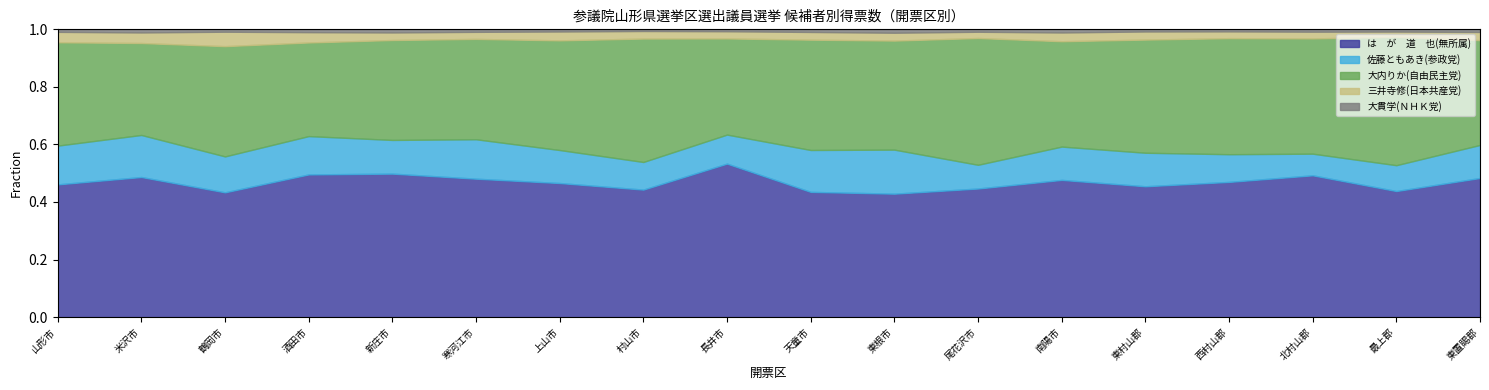

Reading left to right, what are all the values shown in this chart?

は　が　道　也(無所属): 山形市=55839	米沢市=18387	鶴岡市=25934	酒田市=22990	新庄市=8508	寒河江市=9590	上山市=7000	村山市=5367	長井市=7070	天童市=13175	東根市=10065	尾花沢市=3613	南陽市=7237	東村山郡=5906	西村山郡=9496	北村山郡=1749	最上郡=9078	東置賜郡=8922
佐藤ともあき(参政党): 山形市=16313	米沢市=5520	鶴岡市=7471	酒田市=6176	新庄市=1998	寒河江市=2732	上山市=1724	村山市=1163	長井市=1337	天童市=4409	東根市=3592	尾花沢市=667	南陽市=1757	東村山郡=1514	西村山郡=1946	北村山郡=267	最上郡=1862	東置賜郡=2119
大内りか(自由民主党): 山形市=43488	米沢市=12070	鶴岡市=22923	酒田市=15090	新庄市=5926	寒河江市=6954	上山市=5727	村山市=5197	長井市=4430	天童市=11609	東根市=8894	尾花沢市=3563	南陽市=5558	東村山郡=5109	西村山郡=8153	北村山郡=1422	最上郡=9243	東置賜郡=6722
三井寺修(日本共産党): 山形市=4385	米沢市=1390	鶴岡市=3001	酒田市=1661	新庄市=450	寒河江市=490	上山市=463	村山市=318	長井市=331	天童市=812	東根市=642	尾花沢市=176	南陽市=463	東村山郡=366	西村山郡=476	北村山郡=83	最上郡=381	東置賜郡=526
大貫学(ＮＨＫ党): 山形市=1061	米沢市=407	鶴岡市=496	酒田市=456	新庄市=184	寒河江市=174	上山市=113	村山市=70	長井市=88	天童市=276	東根市=276	尾花沢市=68	南陽市=165	東村山郡=97	西村山郡=144	北村山郡=29	最上郡=162	東置賜郡=168